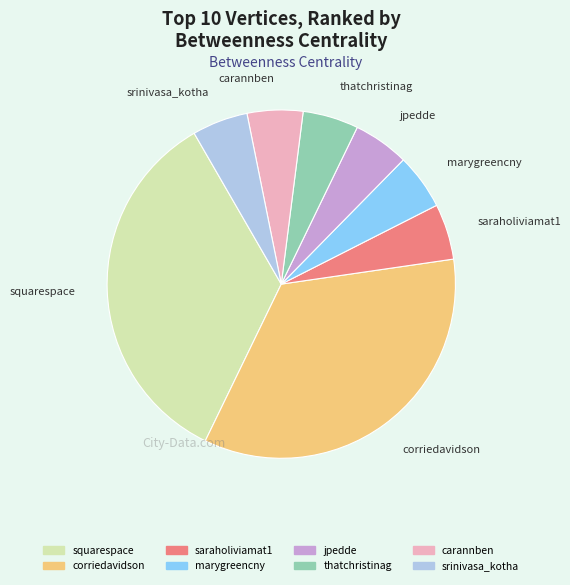

Is the sum of carannben and saraholiviamat1 greater than half?

No